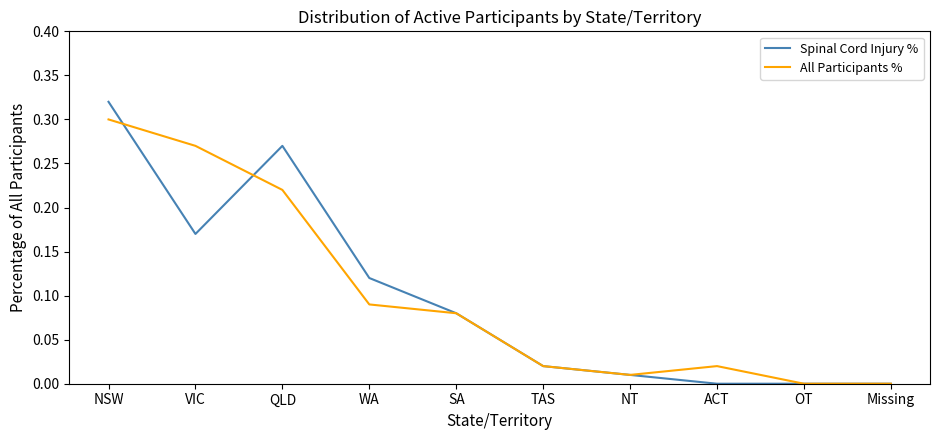

At which category does the chart reach its peak across all series?

NSW